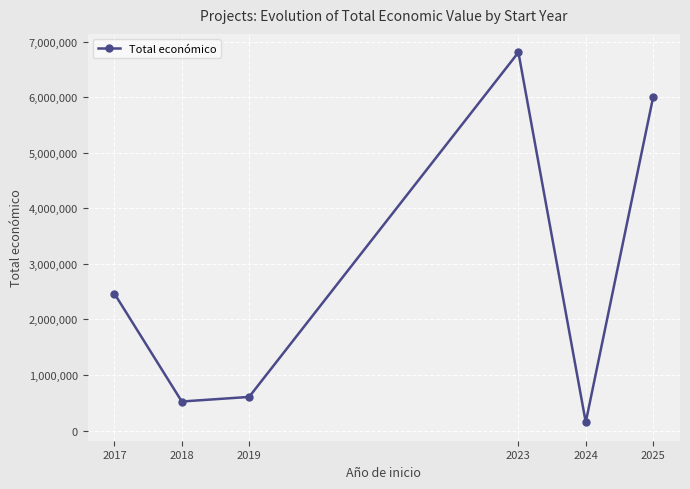

At which category does the chart reach its minimum across all series?

2024